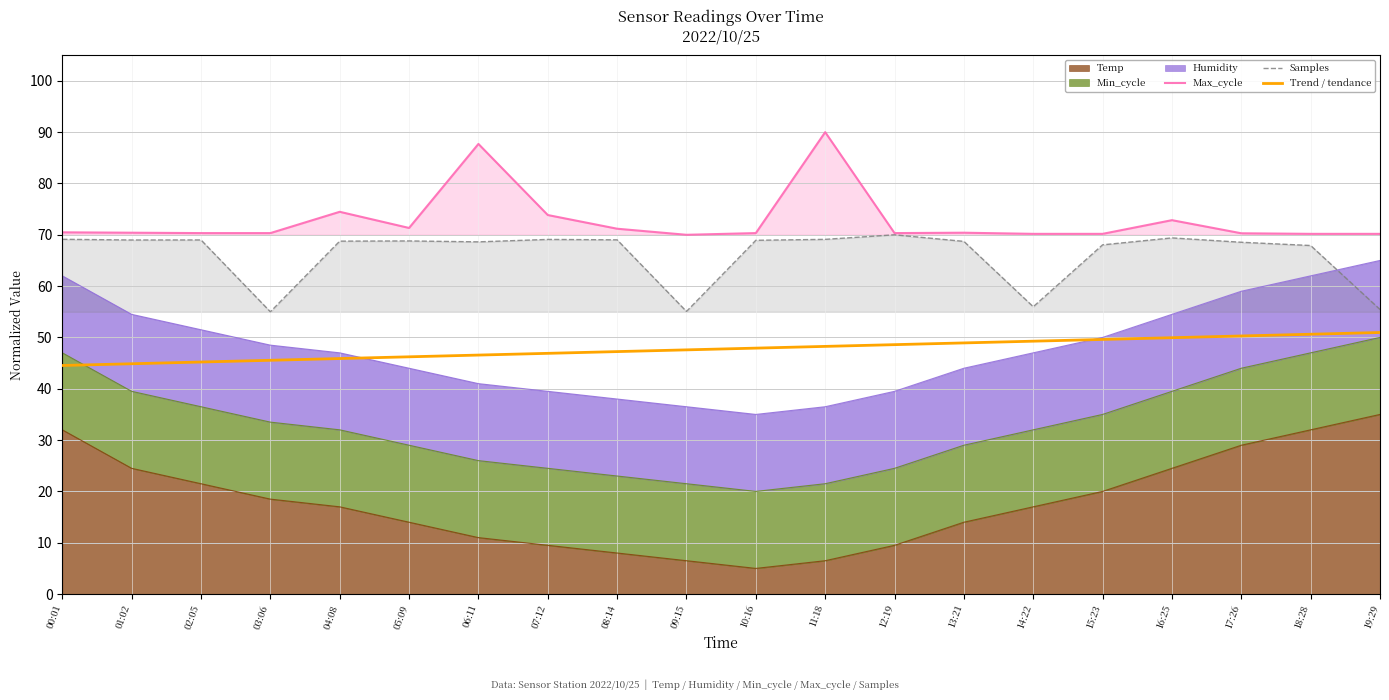

What is the lowest value of the Samples series?

55.0